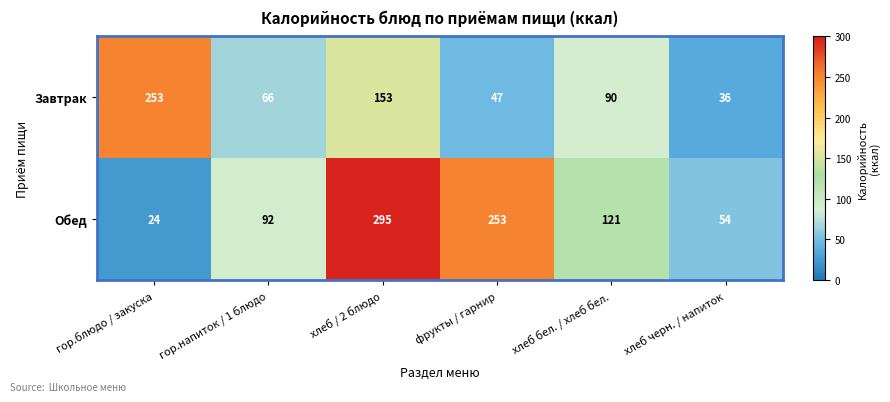

Which series has the widest spread of values?

Обед